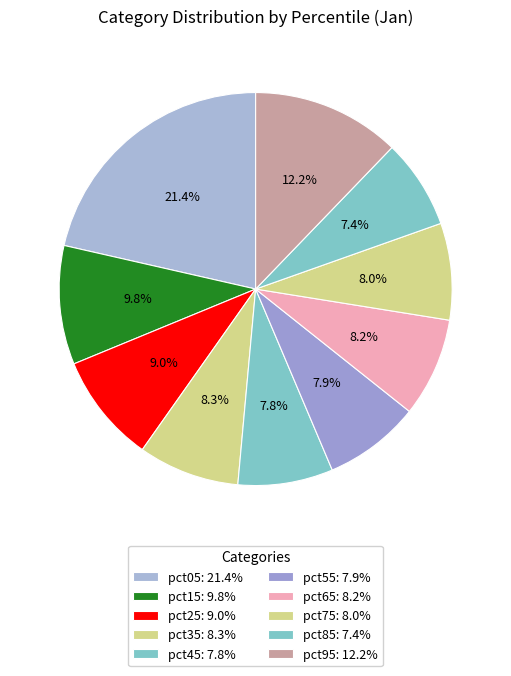

How many slices are in this pie chart?

10